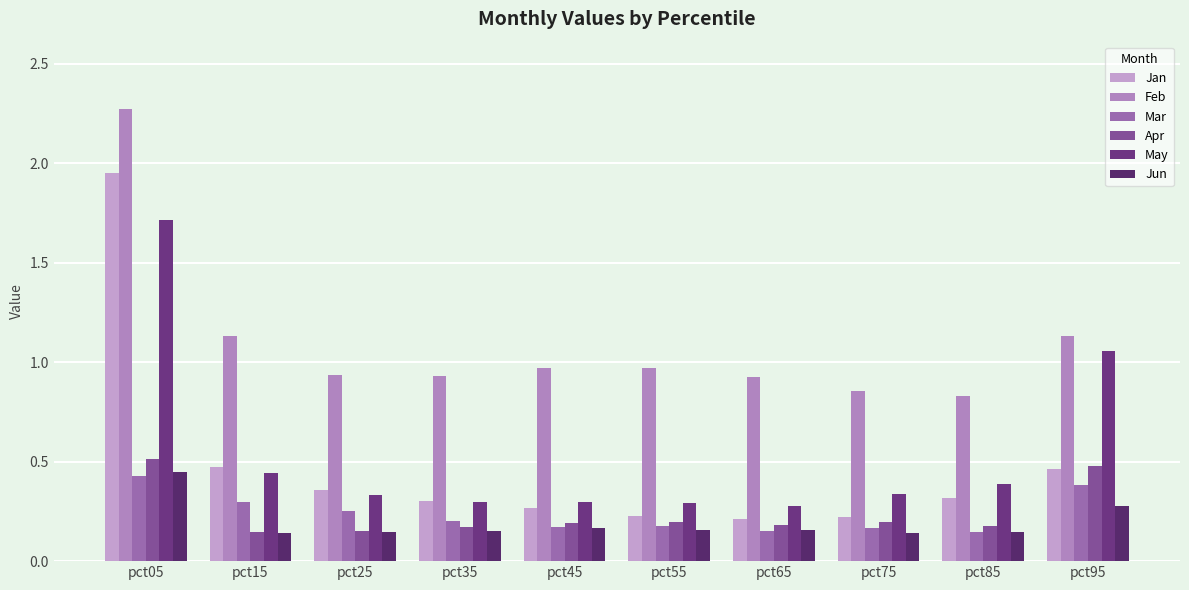

How many bars are there in total?

60